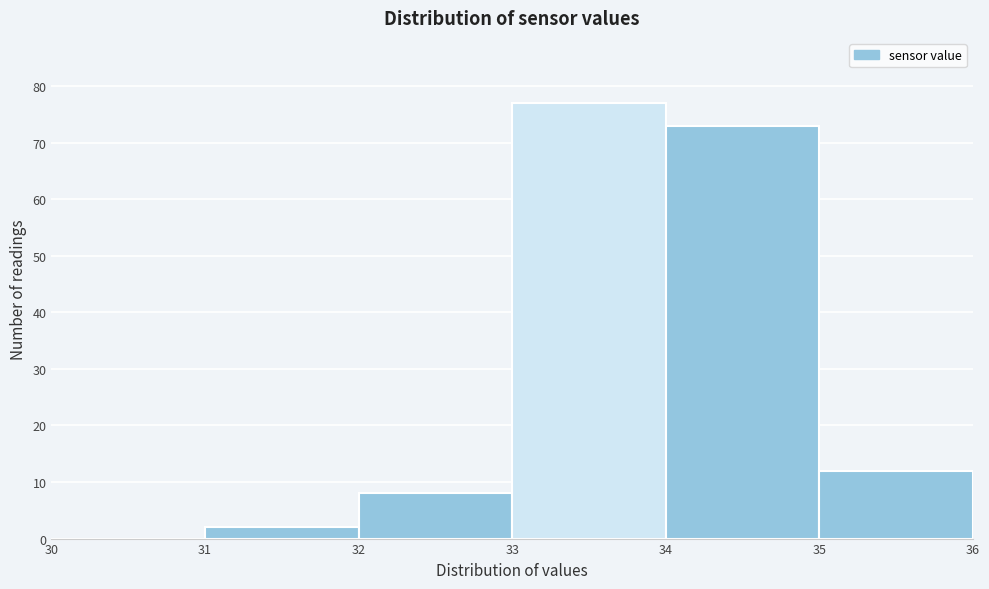

Which range on the x-axis has the tallest bar?

33 to 34